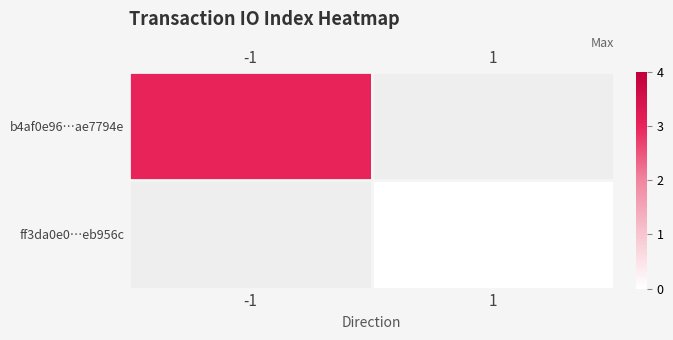

At which label does b4af0e96…ae7794e reach its peak?

-1